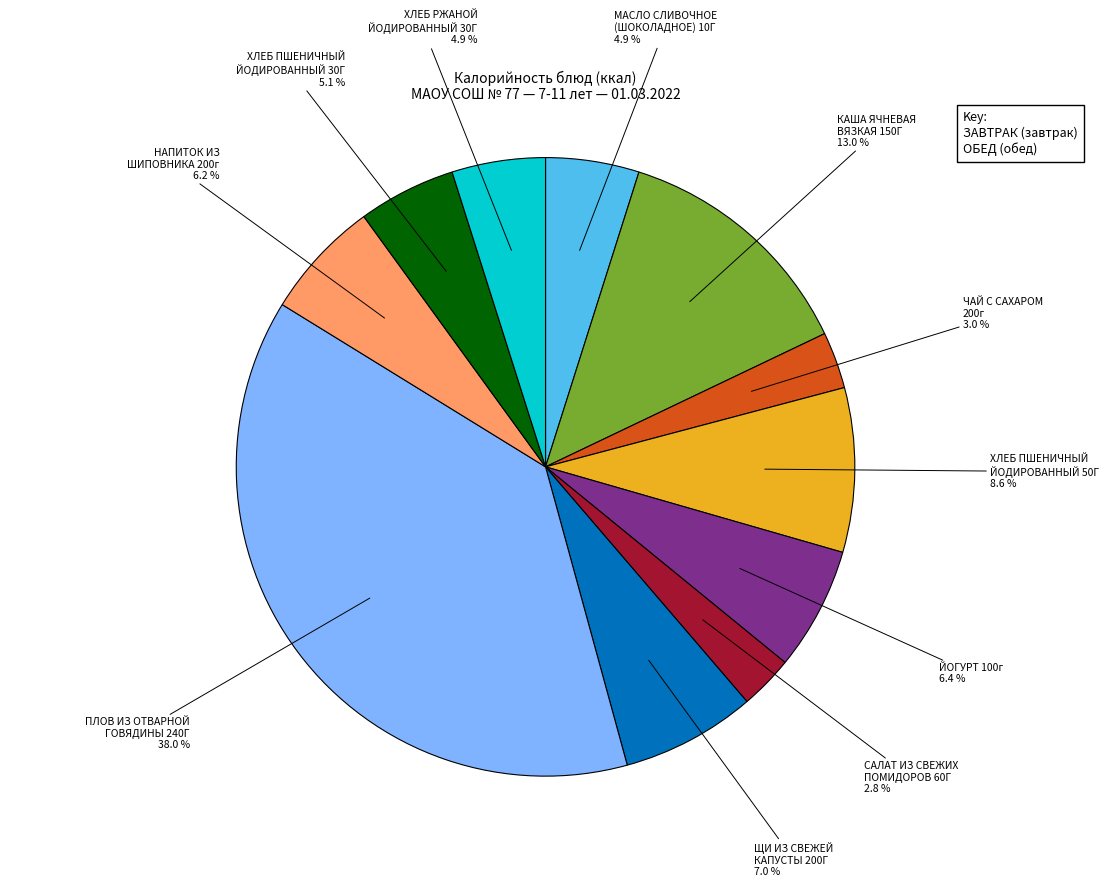

Count the number of slices in the pie.

11